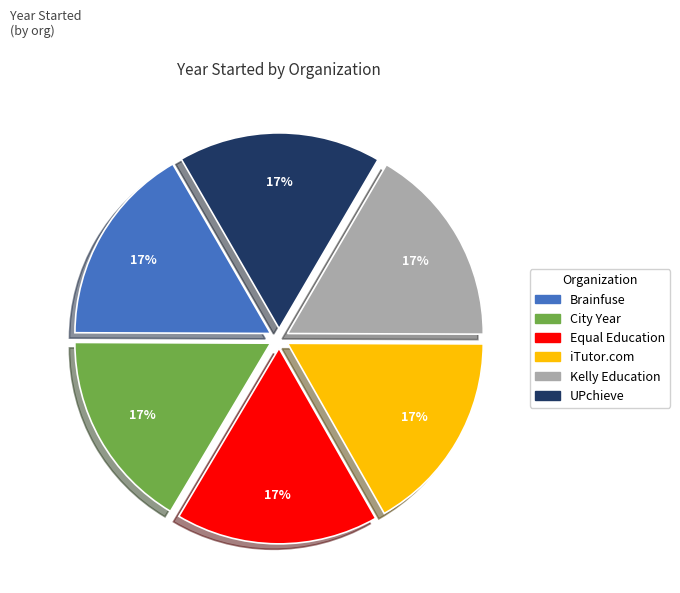

Approximately how many times larger is the value at iTutor.com compared to Kelly Education?

1.0